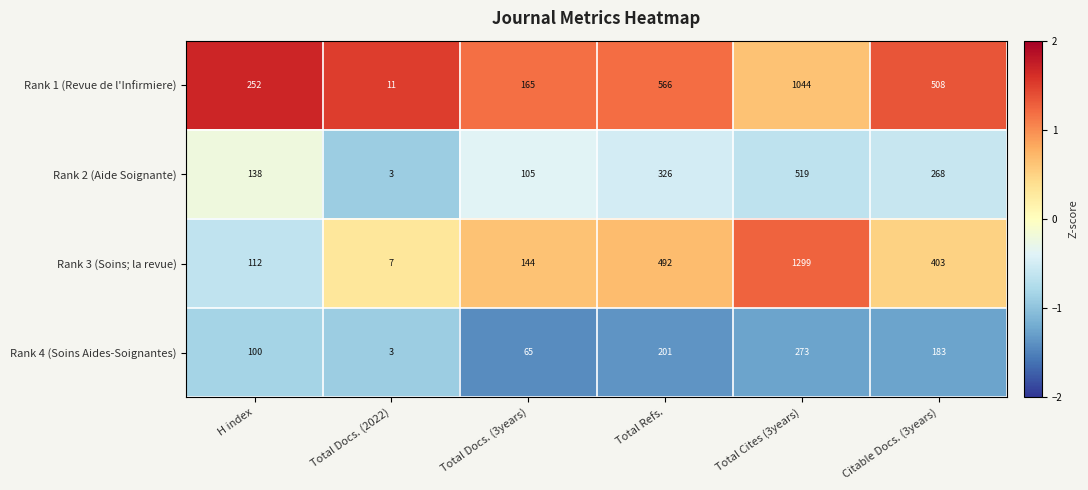

What is the minimum value shown in the chart?

3